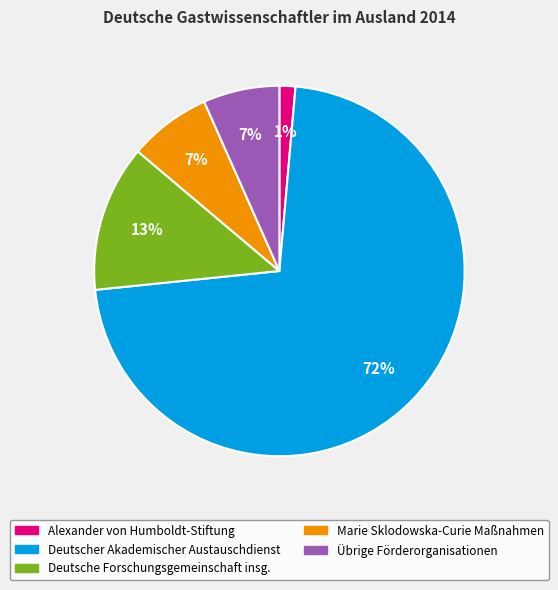

What percentage is the Marie Sklodowska-Curie Maßnahmen slice, to the nearest percent?

7%